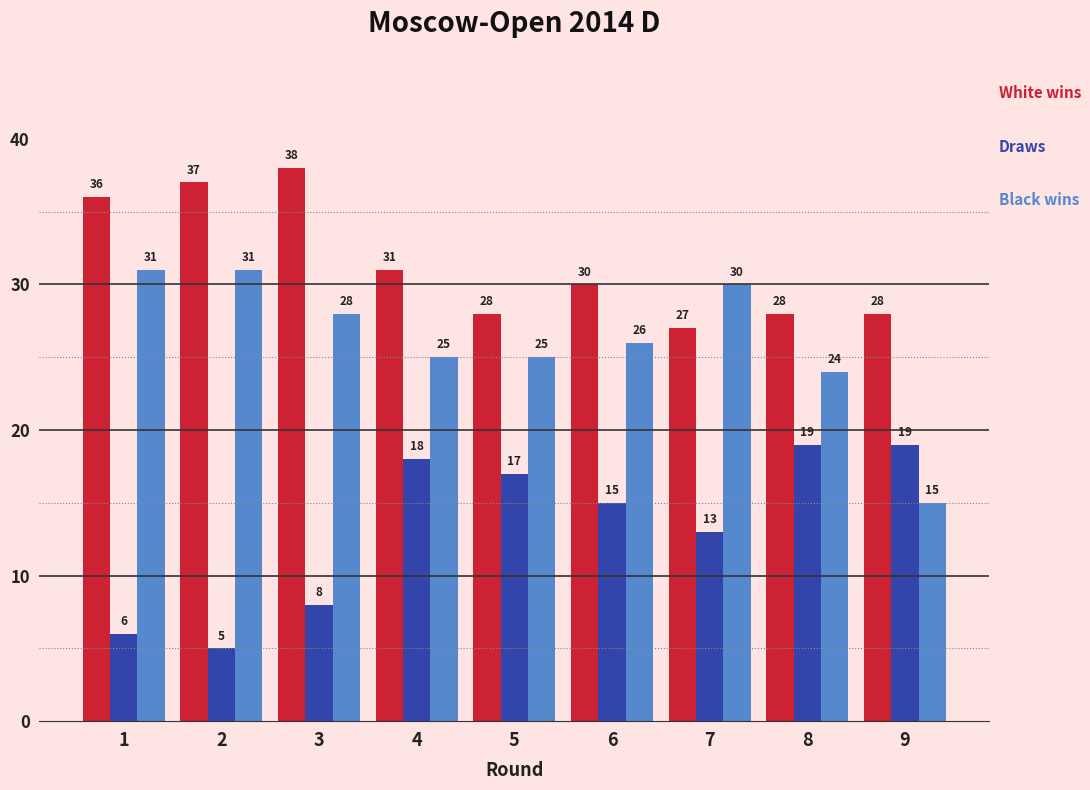

Reading left to right, extract all data points from this chart.

White wins: 1=36	2=37	3=38	4=31	5=28	6=30	7=27	8=28	9=28
Draws: 1=6	2=5	3=8	4=18	5=17	6=15	7=13	8=19	9=19
Black wins: 1=31	2=31	3=28	4=25	5=25	6=26	7=30	8=24	9=15